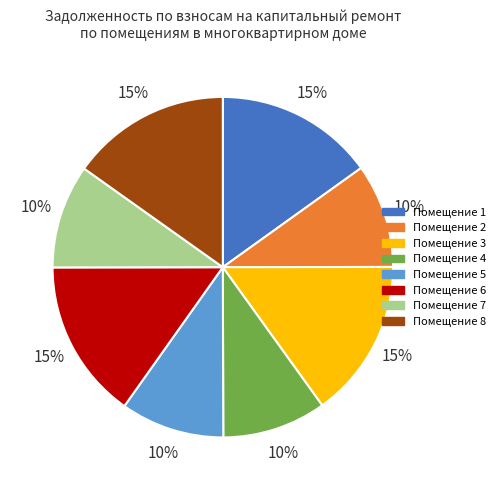

Count the number of slices in the pie.

8